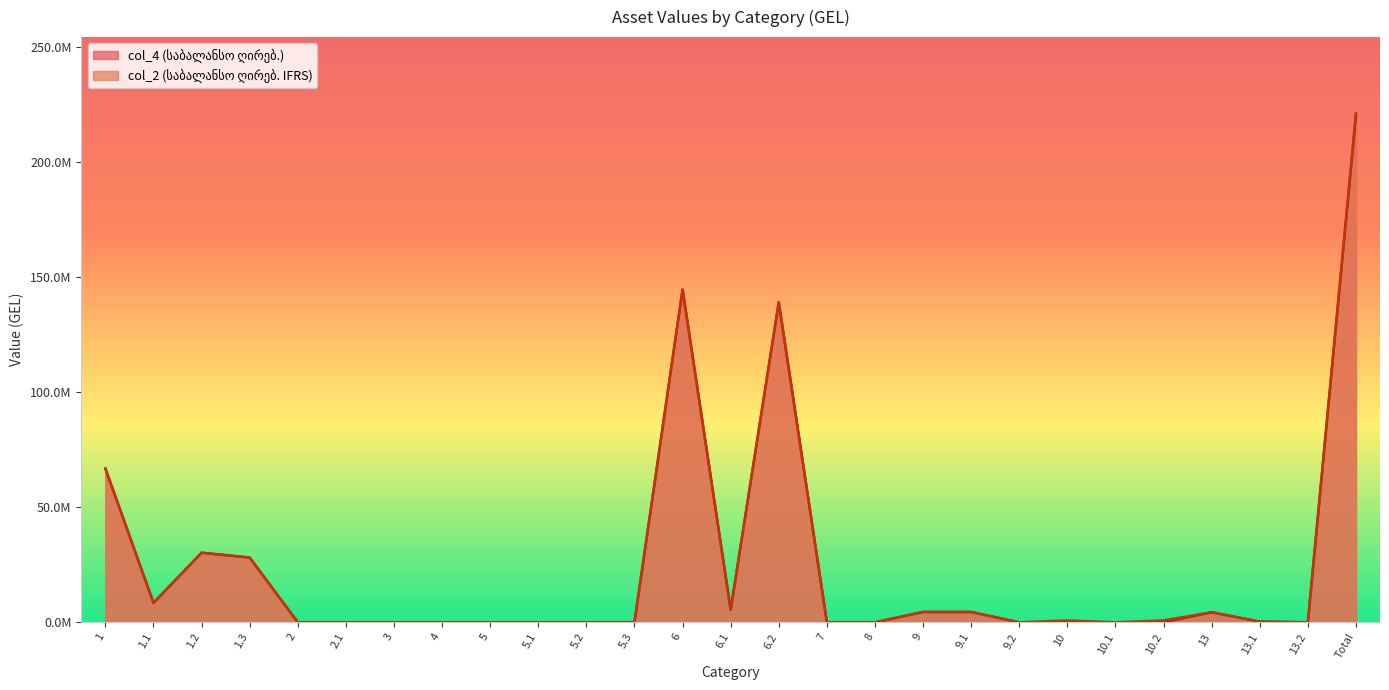

Does the chart have visible grid lines?

No